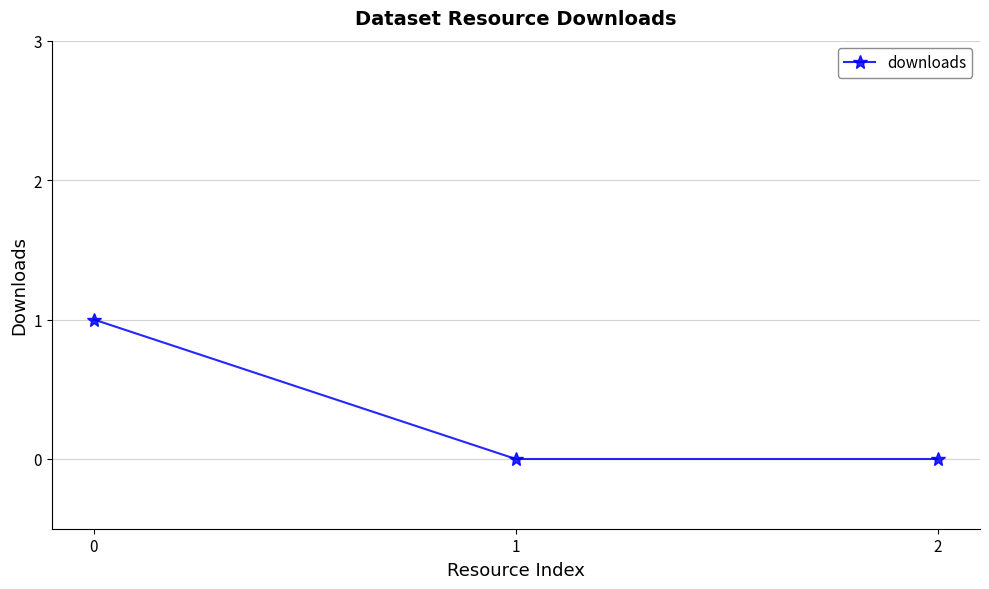

Count the values in the range 0 to 1.

3